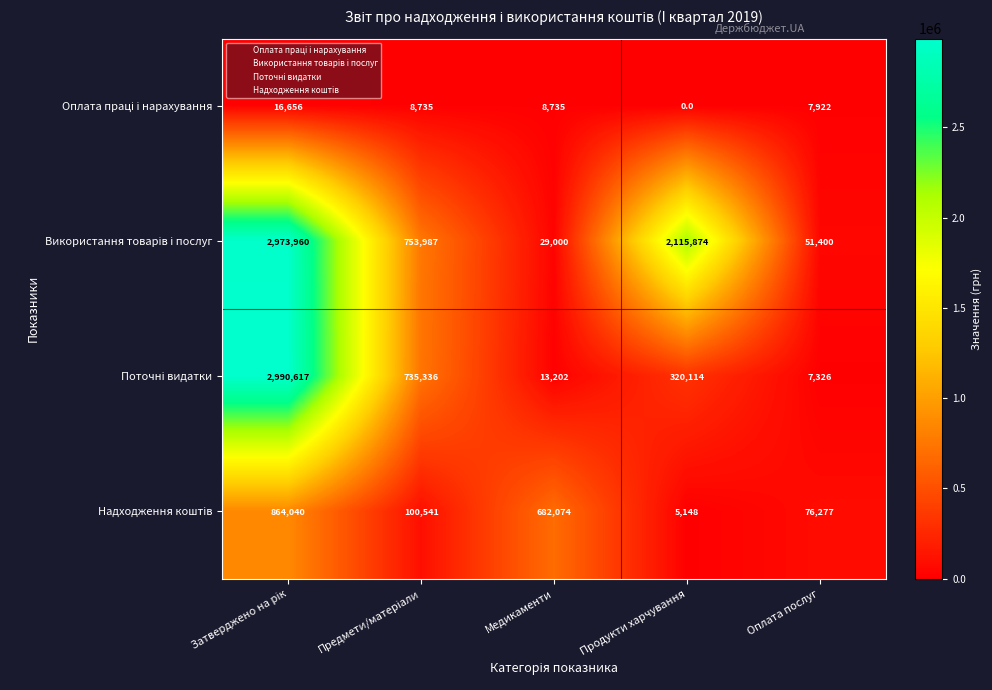

What is the difference between the highest and lowest values at Медикаменти?

673339